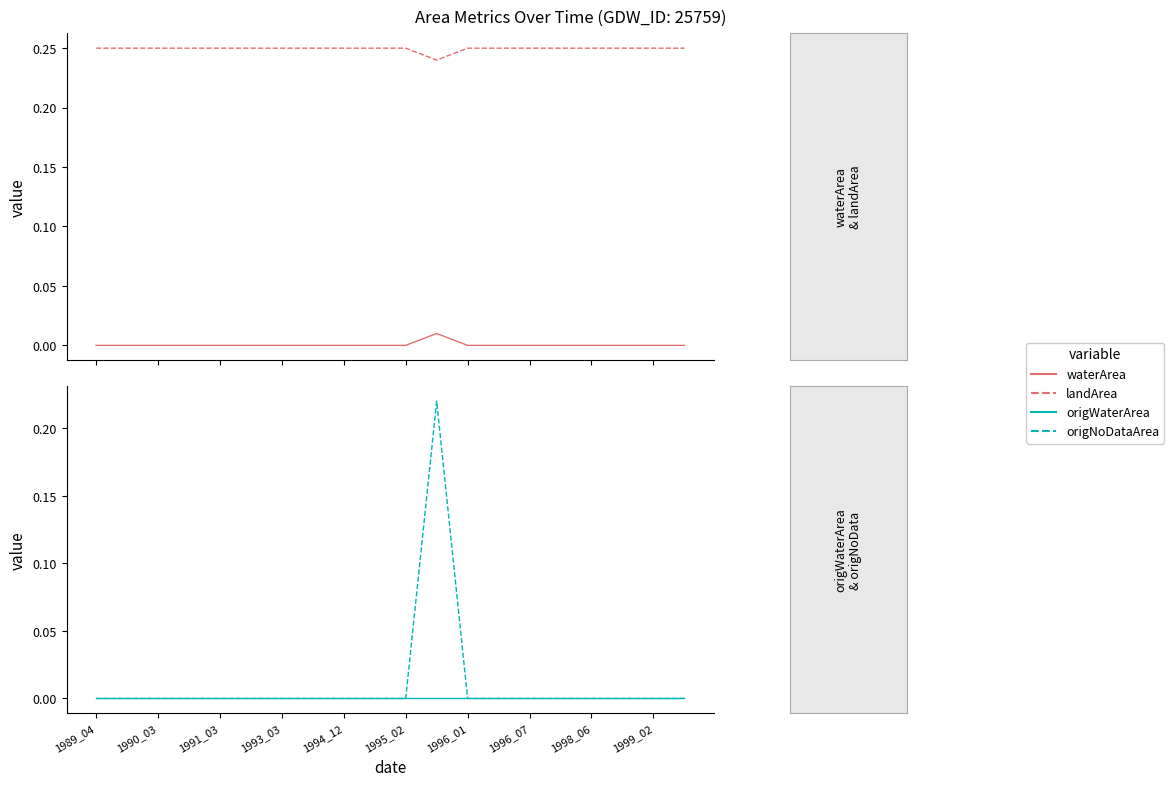

Which series has the largest range (max minus min)?

origNoDataArea